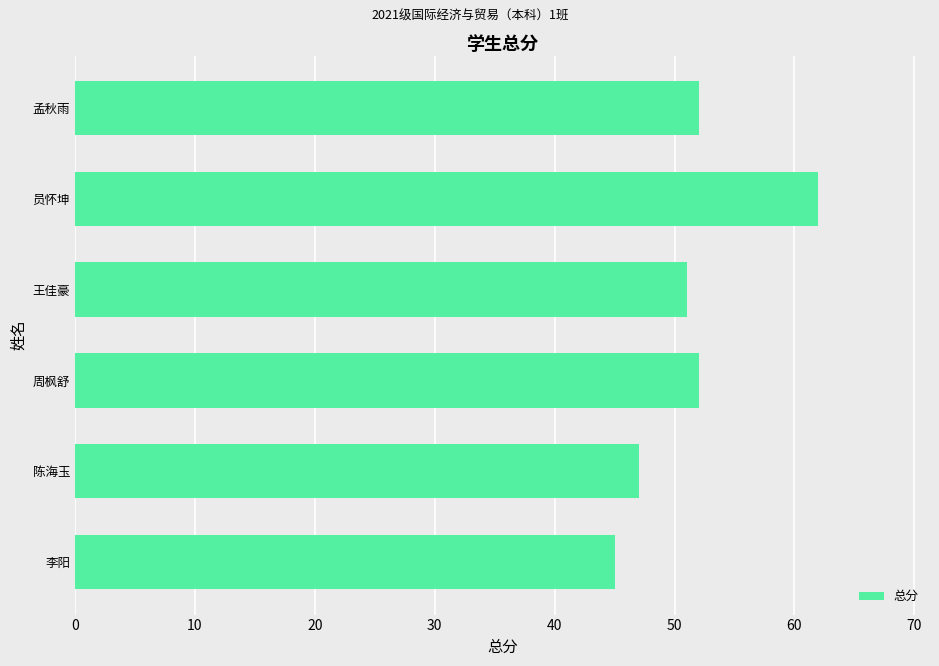

What is the change in value from 陈海玉 to 员怀坤?

+15